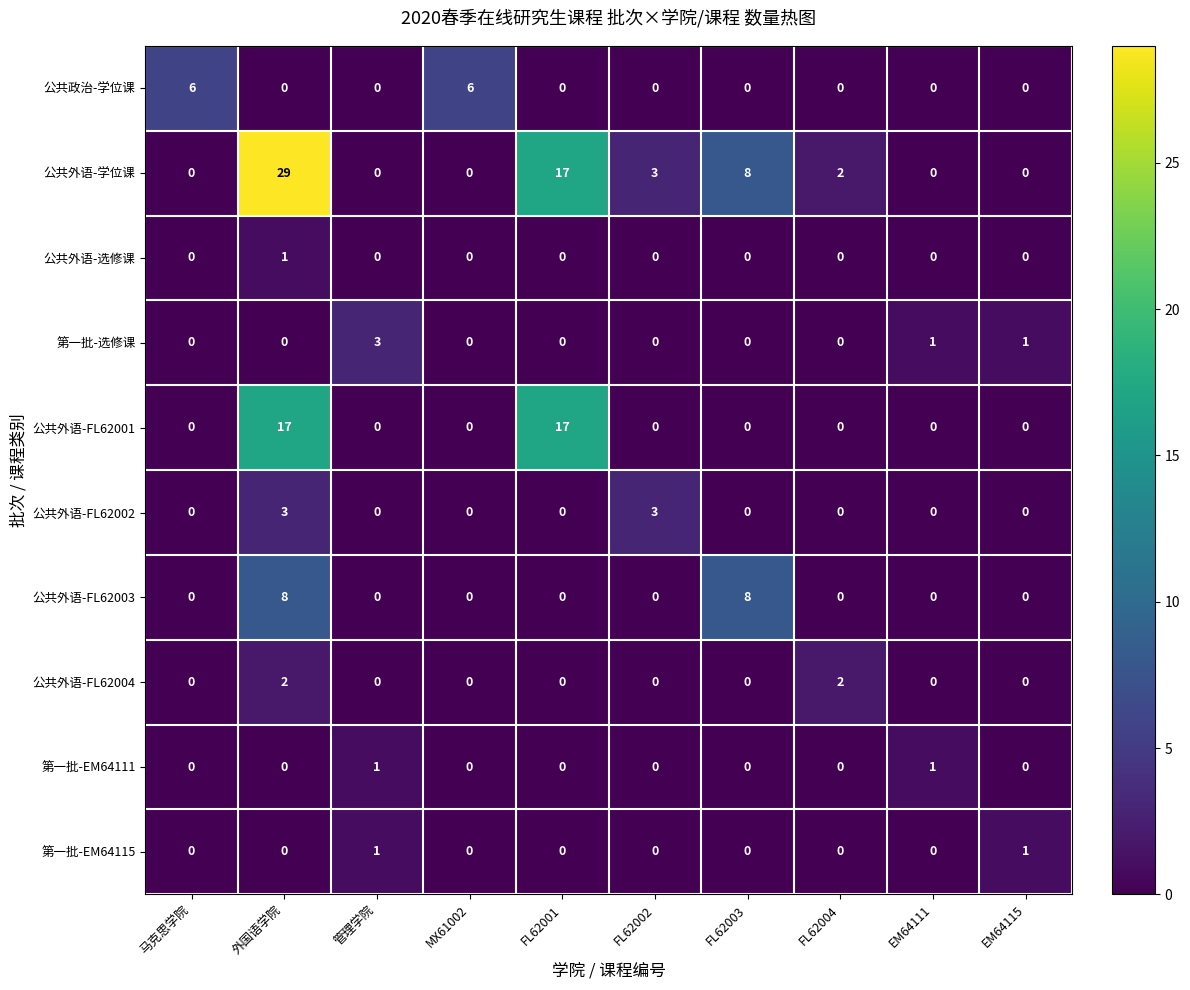

What is the difference between the maximum and minimum values in the 公共外语-学位课 series?

29